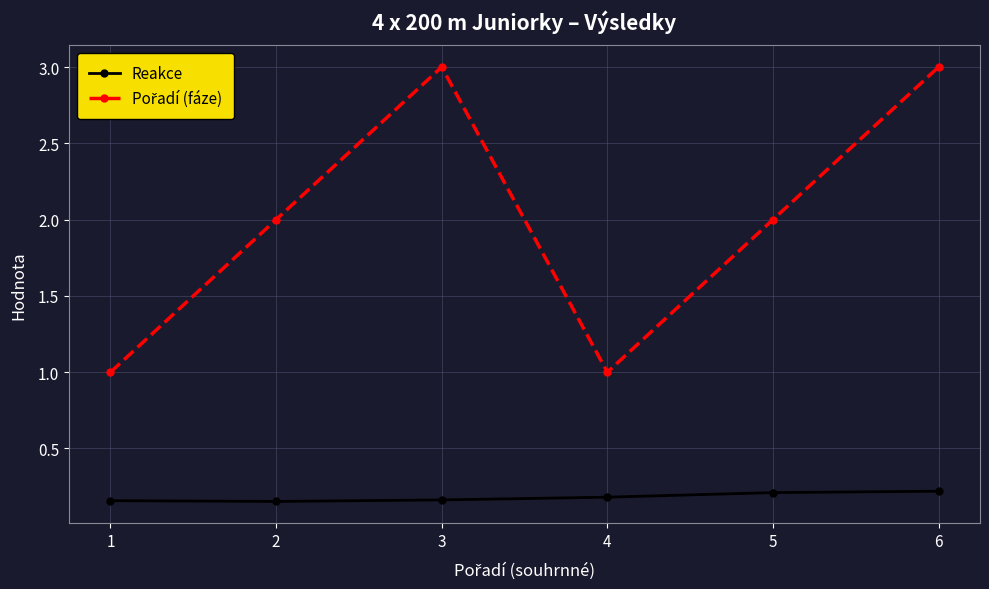

What is the maximum value shown in the chart?

3.0